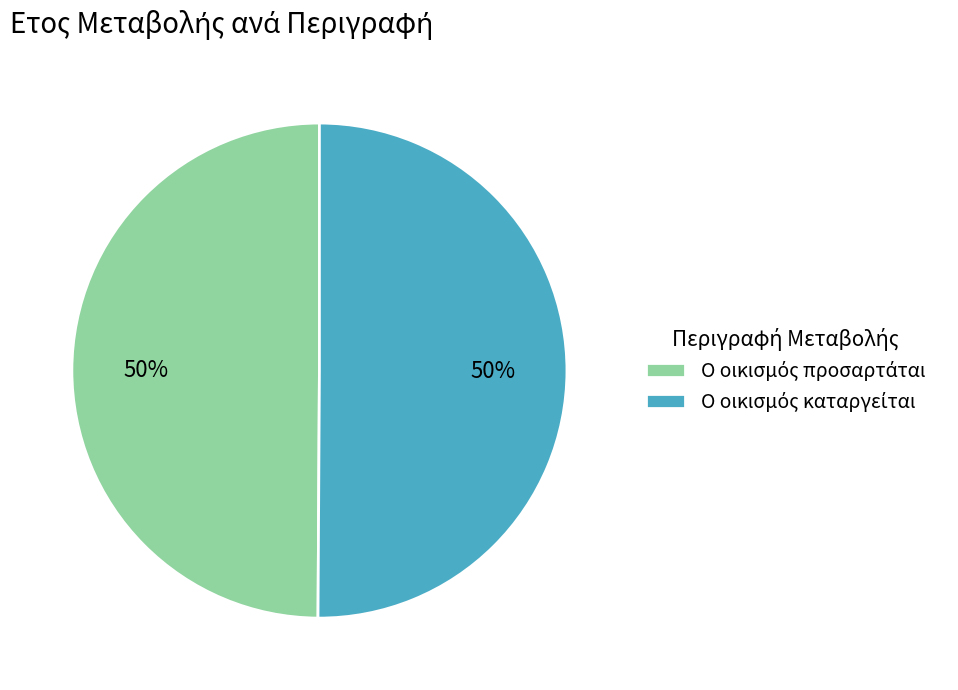

To the nearest percent, what is the average slice percentage?

50%